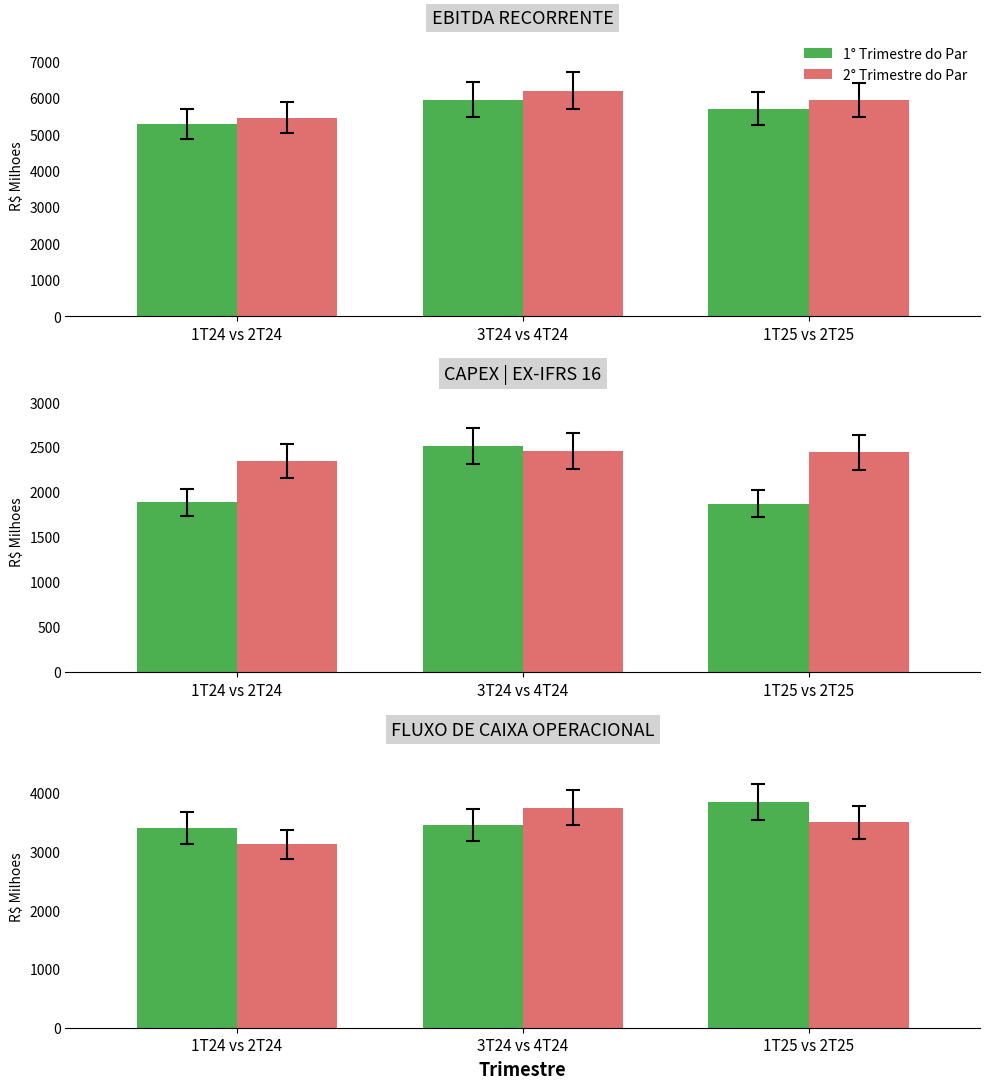

Does the chart contain any negative values?

No